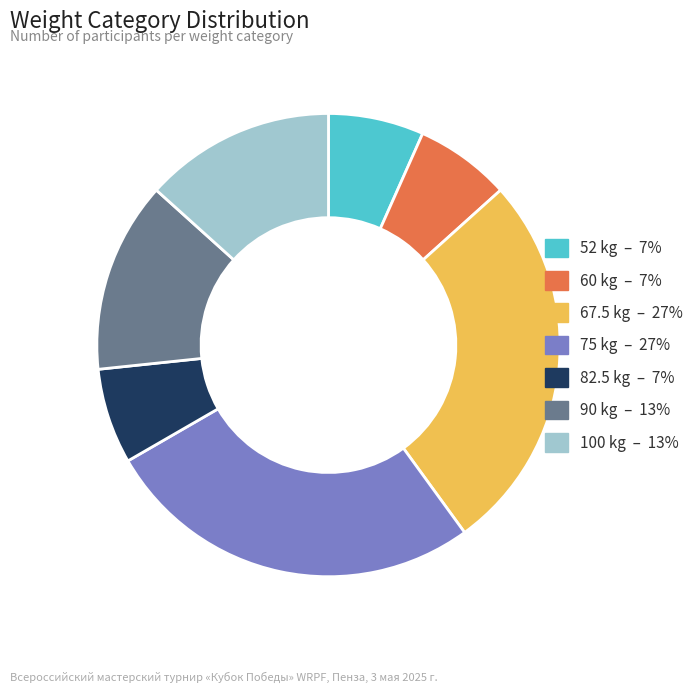

The 52 slice represents 13% of the pie. True or false?

False